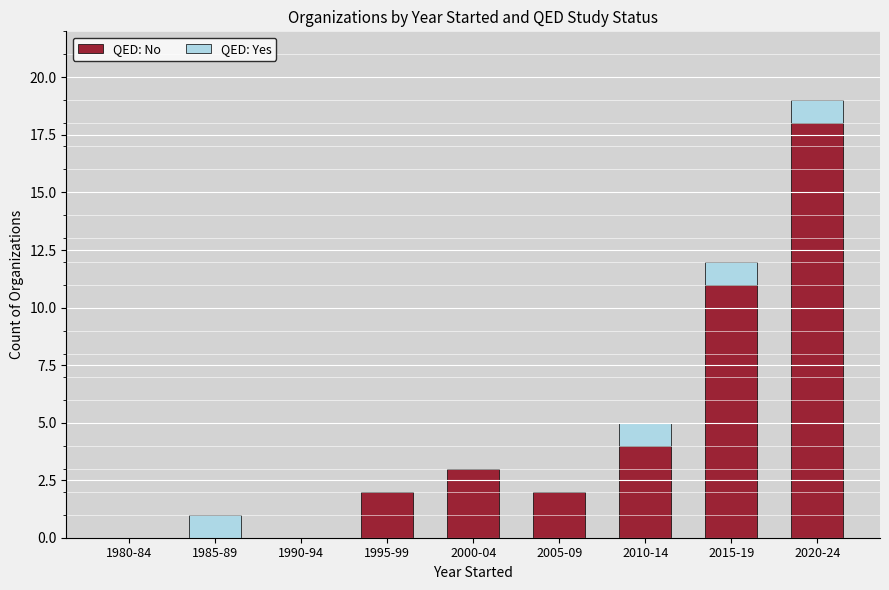

What is the sum of all QED: No values?

40